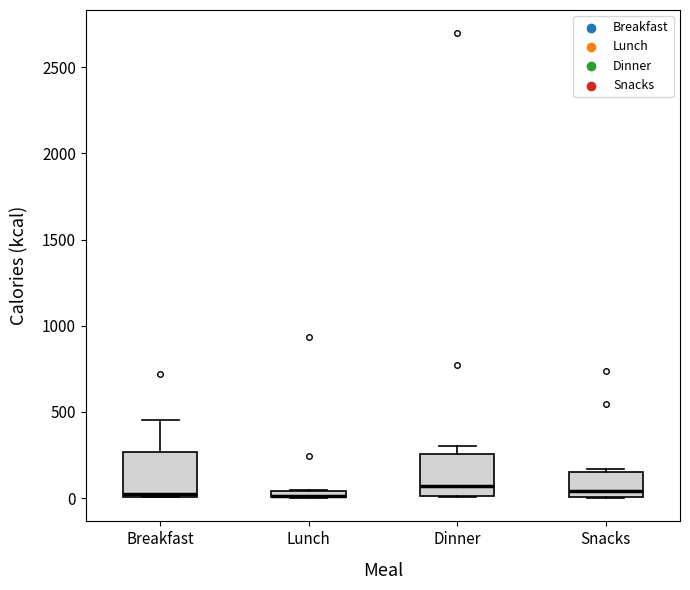

Where is the lower edge of the box for Snacks on the y-axis? The values are not printed on the chart, so give them approximately, as read against the axis.

0